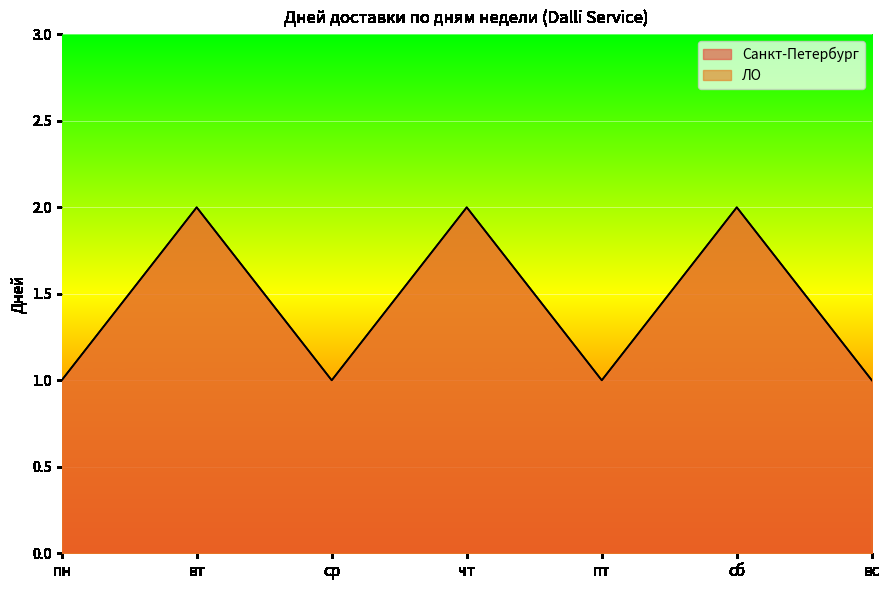

At вт, list the series in order from largest to smallest.

Санкт-Петербург, ЛО